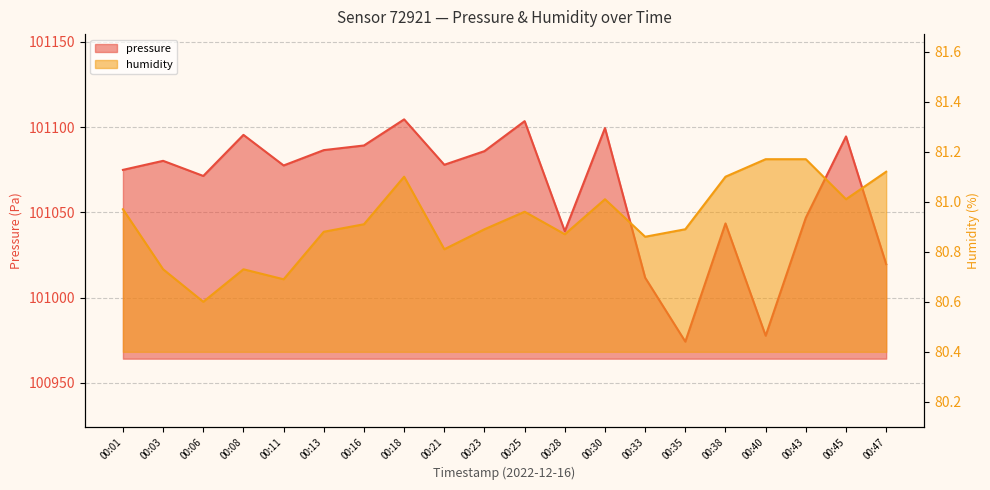

In pressure, how many points are higher than both neighbors (excluding endpoints)?

7